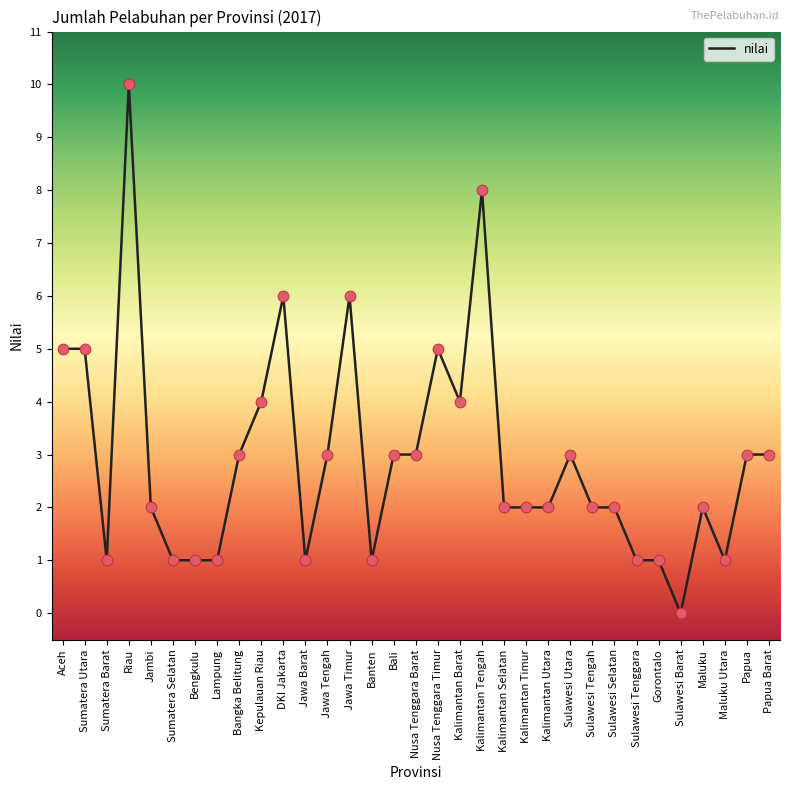

What is the change in value from DKI Jakarta to Maluku Utara?

-5